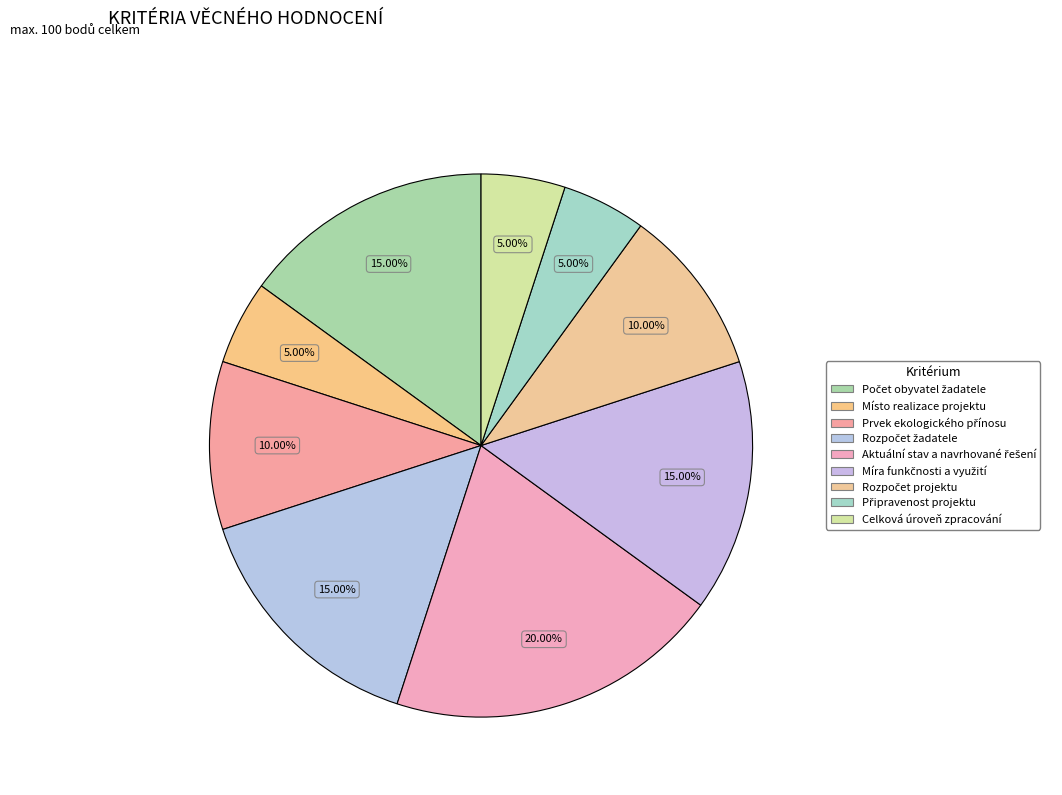

Count the number of slices in the pie.

9